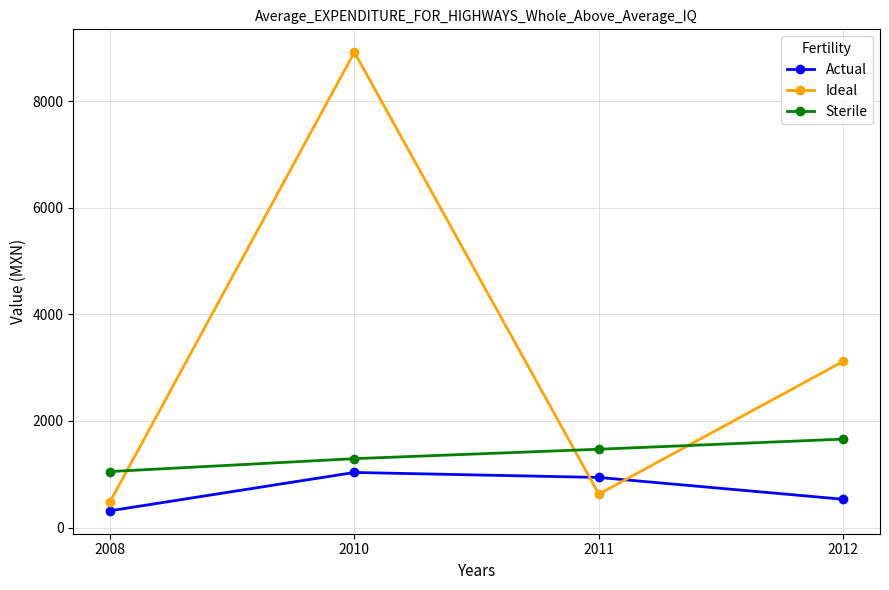

How many values in the Sterile series are below 1470?

2